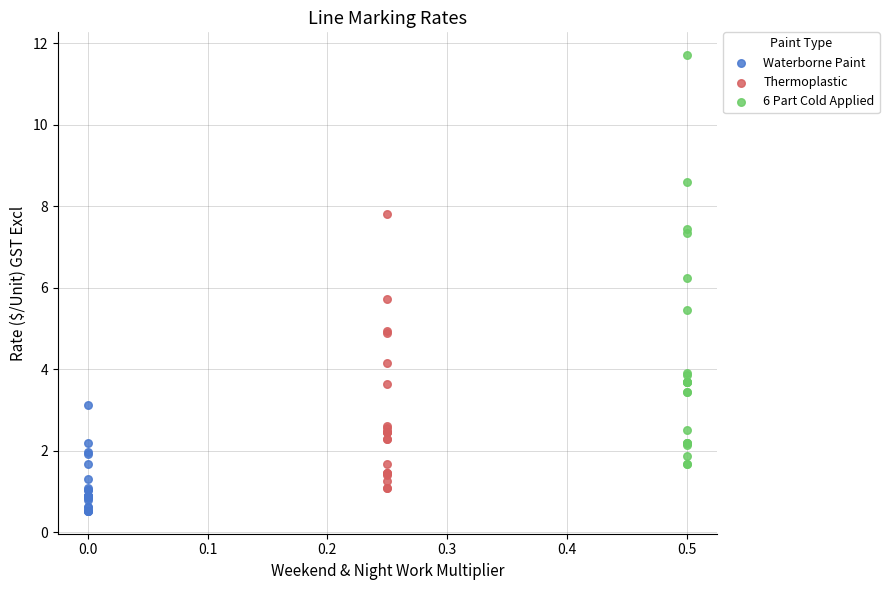

Which series has the widest spread of Y values?

6 Part Cold Applied